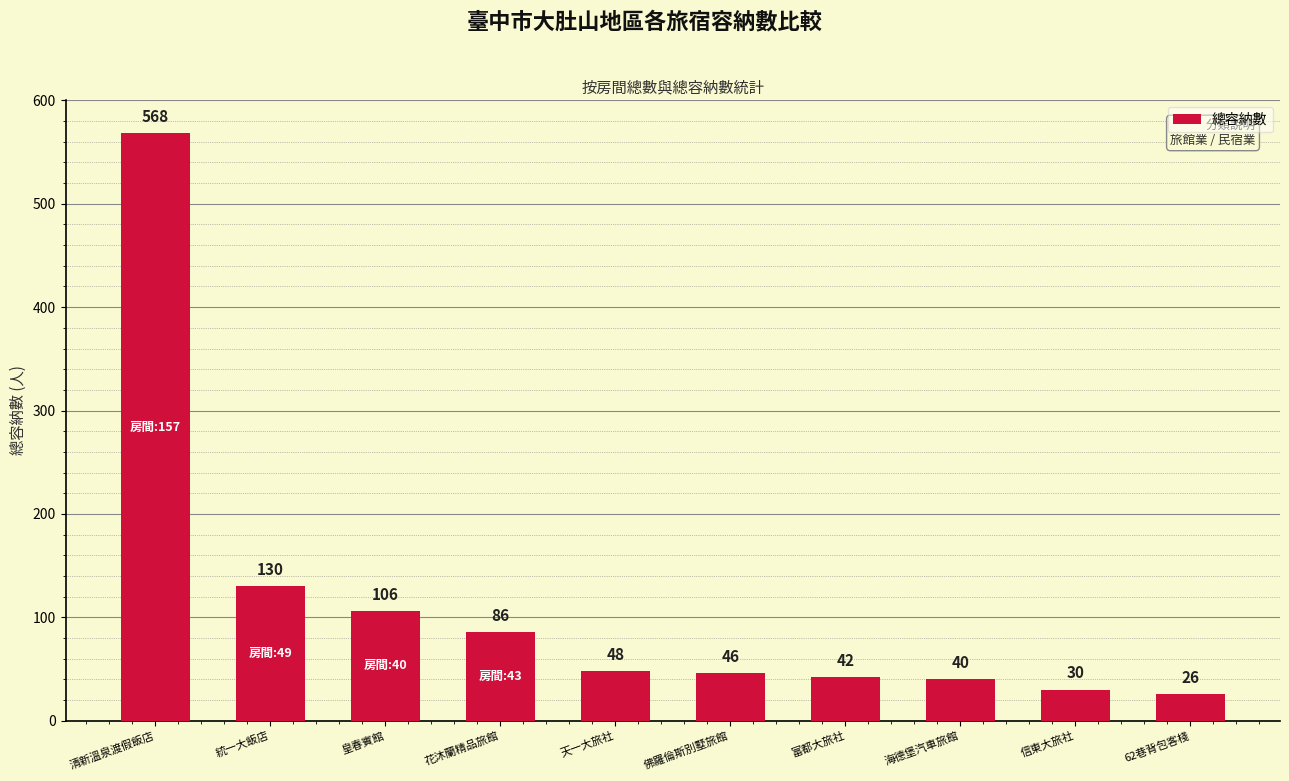

What is the average value?

112